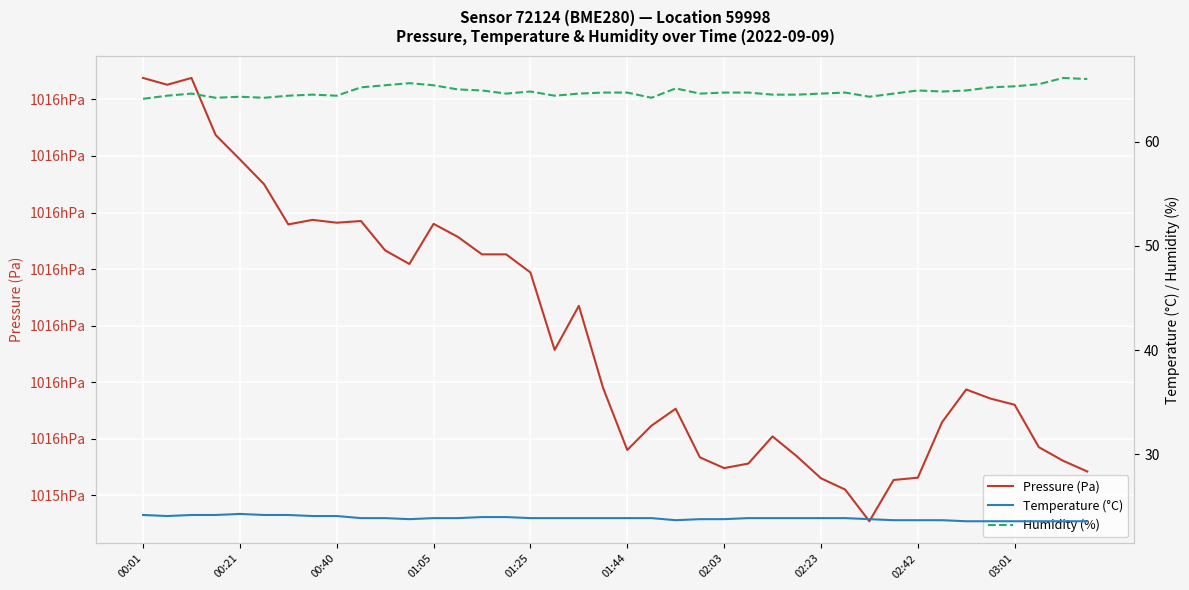

Reading left to right, transcribe all the data shown in this chart.

Pressure (Pa): 101613.8	101612.6	101613.8	101603.7	101599.4	101595.0	101587.9	101588.7	101588.2	101588.5	101583.3	101580.9	101588.0	101585.7	101582.6	101582.6	101579.4	101565.7	101573.5	101559.0	101548.0	101552.3	101555.3	101546.7	101544.8	101545.6	101550.4	101546.9	101543.0	101541.0	101535.4	101542.7	101543.1	101552.9	101558.7	101557.1	101556.0	101548.5	101546.1	101544.2
Temperature (°C): 24.2	24.1	24.2	24.2	24.3	24.2	24.2	24.1	24.1	23.9	23.9	23.8	23.9	23.9	24.0	24.0	23.9	23.9	23.9	23.9	23.9	23.9	23.7	23.8	23.8	23.9	23.9	23.9	23.9	23.9	23.8	23.7	23.7	23.7	23.6	23.6	23.6	23.6	23.6	23.6
Humidity (%): 64.1	64.4	64.6	64.2	64.3	64.2	64.4	64.5	64.4	65.2	65.4	65.6	65.4	65.0	64.9	64.6	64.8	64.4	64.6	64.7	64.7	64.2	65.1	64.6	64.7	64.7	64.5	64.5	64.6	64.7	64.3	64.6	64.9	64.8	64.9	65.2	65.3	65.5	66.1	66.0